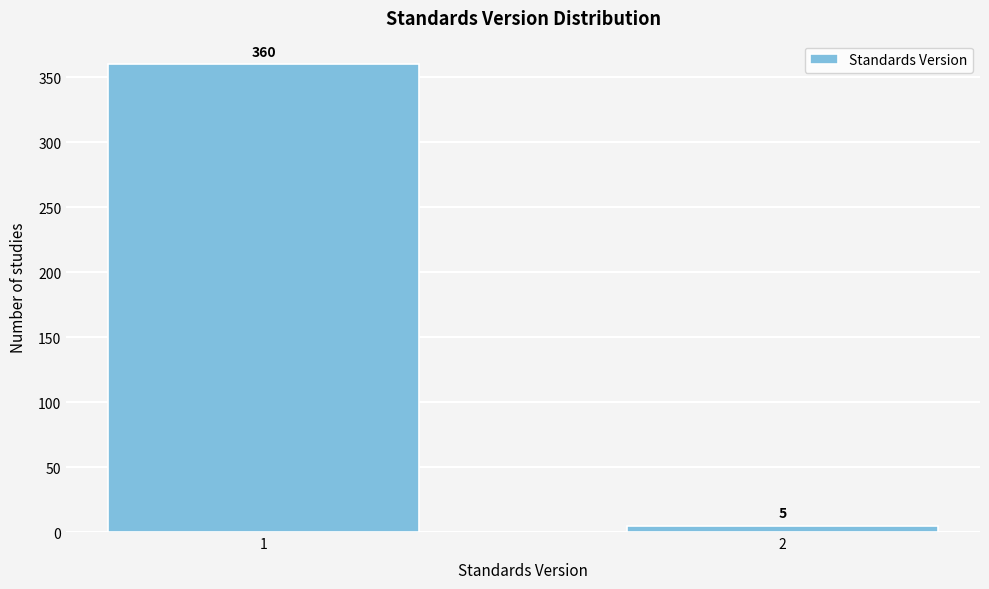

Reading left to right, transcribe all the data shown in this chart.

1=360	2=5